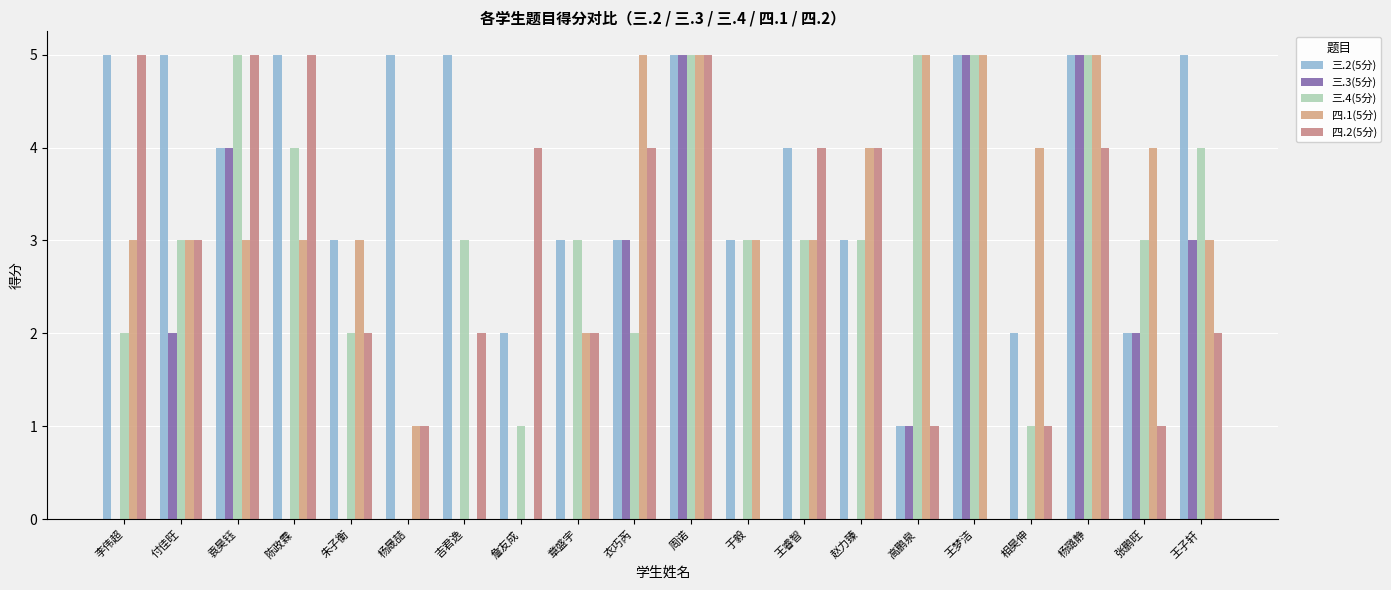

What is the label of the 1st bar from the left?

李伟超